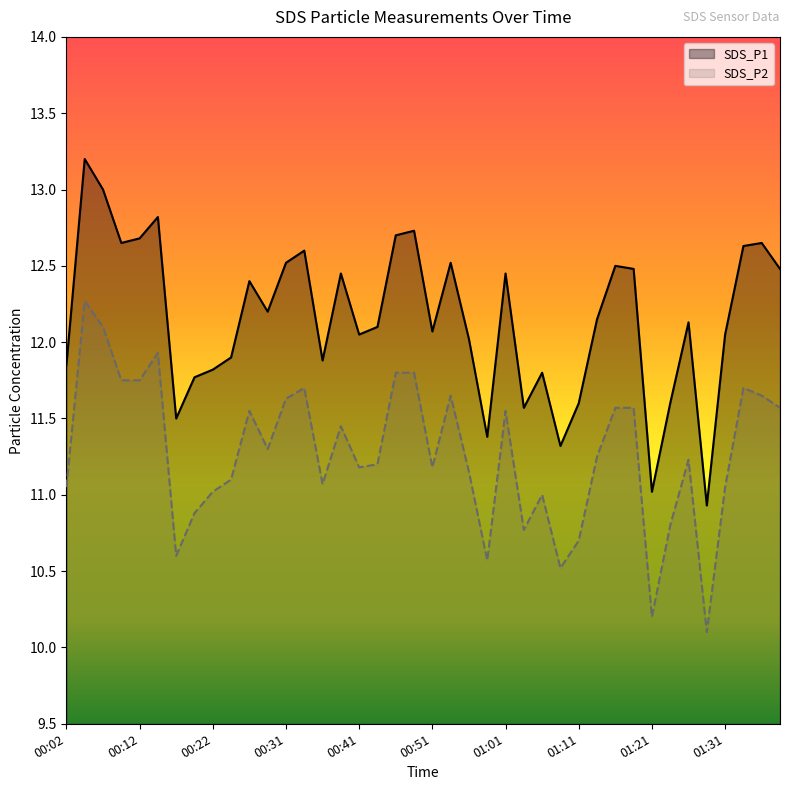

Does the chart have visible grid lines?

No